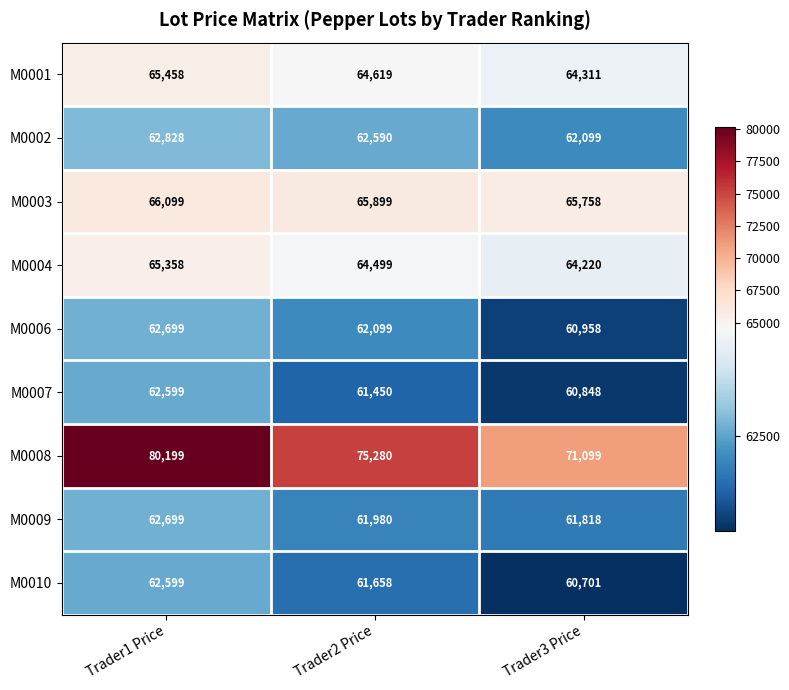

What is the maximum value shown in the chart?

80199